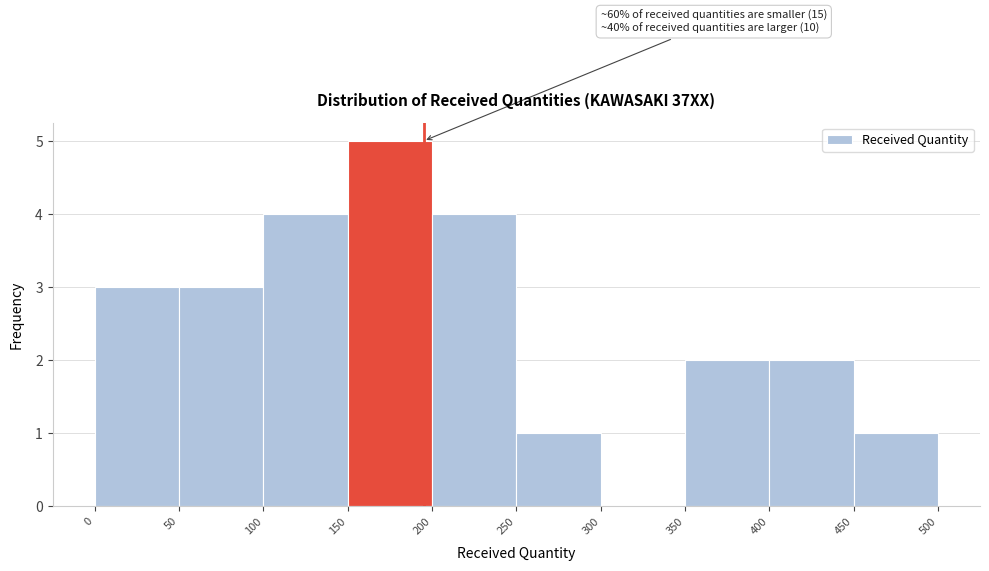

Over which range of the x-axis is the bar tallest?

150 to 200